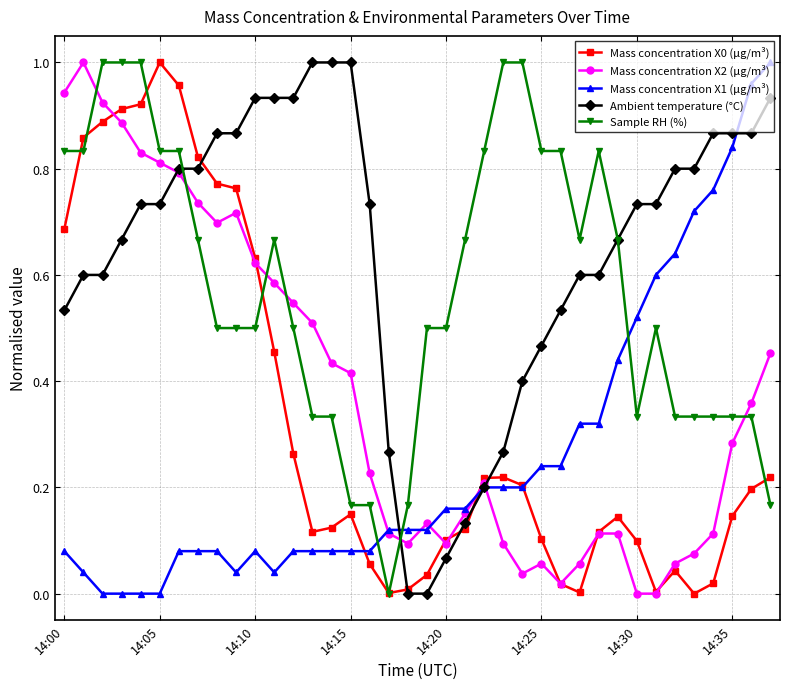

Which series has the largest total across all categories?

Ambient temperature (°C)